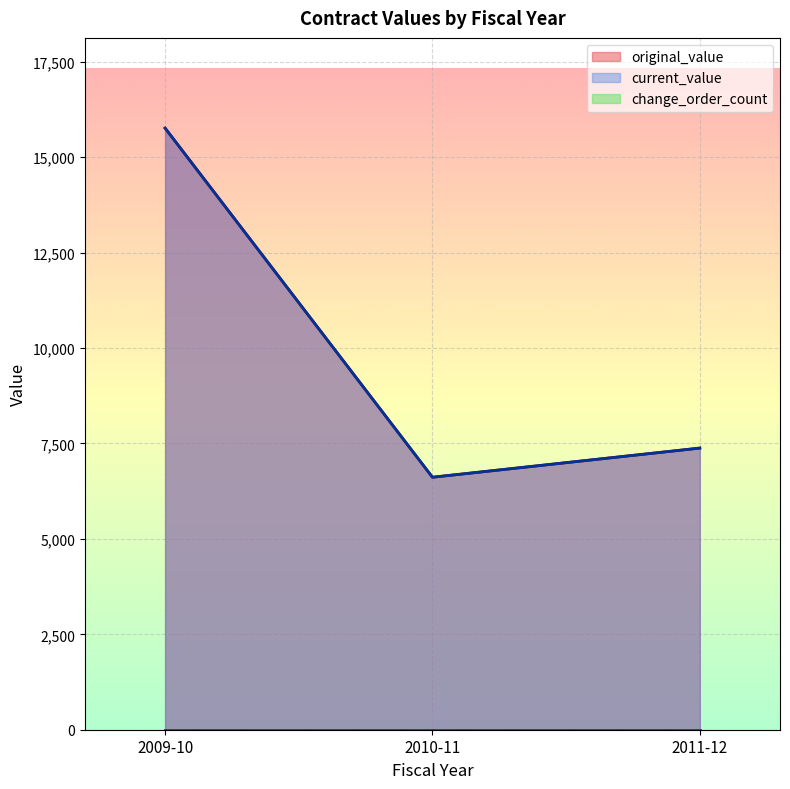

Which series has the largest total across all categories?

original_value